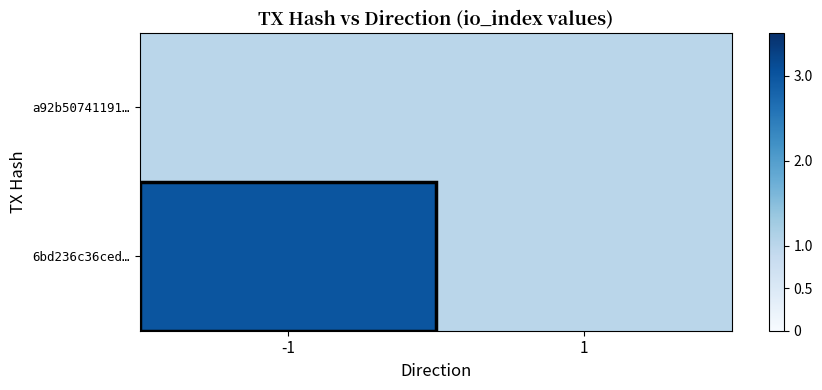

Between -1 and 1, which series saw the biggest shift?

6bd236c36ced…